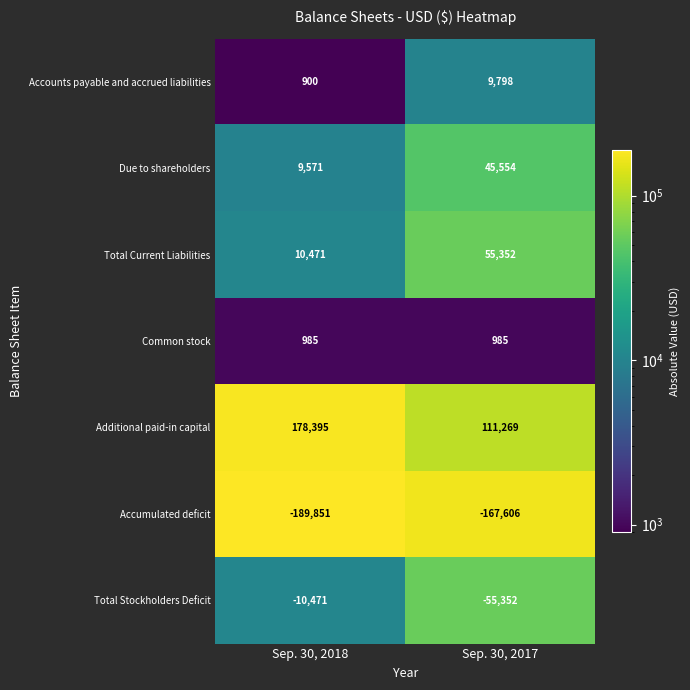

Reading right to left, transcribe all the data shown in this chart.

Accounts payable and accrued liabilities: 9798	900
Due to shareholders: 45554	9571
Total Current Liabilities: 55352	10471
Common stock: 985	985
Additional paid-in capital: 111269	178395
Accumulated deficit: -167606	-189851
Total Stockholders Deficit: -55352	-10471